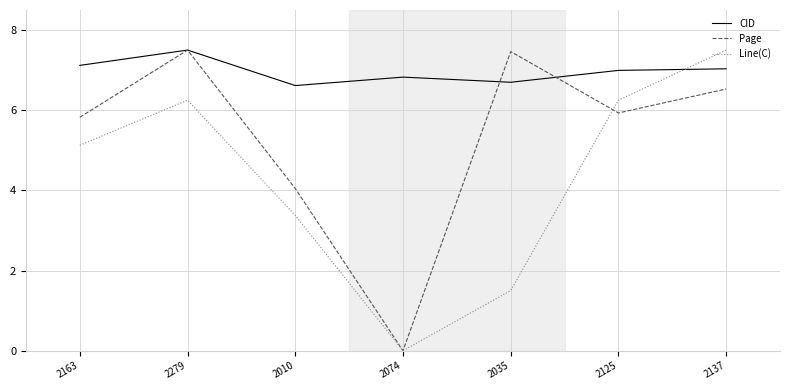

What is the greatest value displayed?

7.5